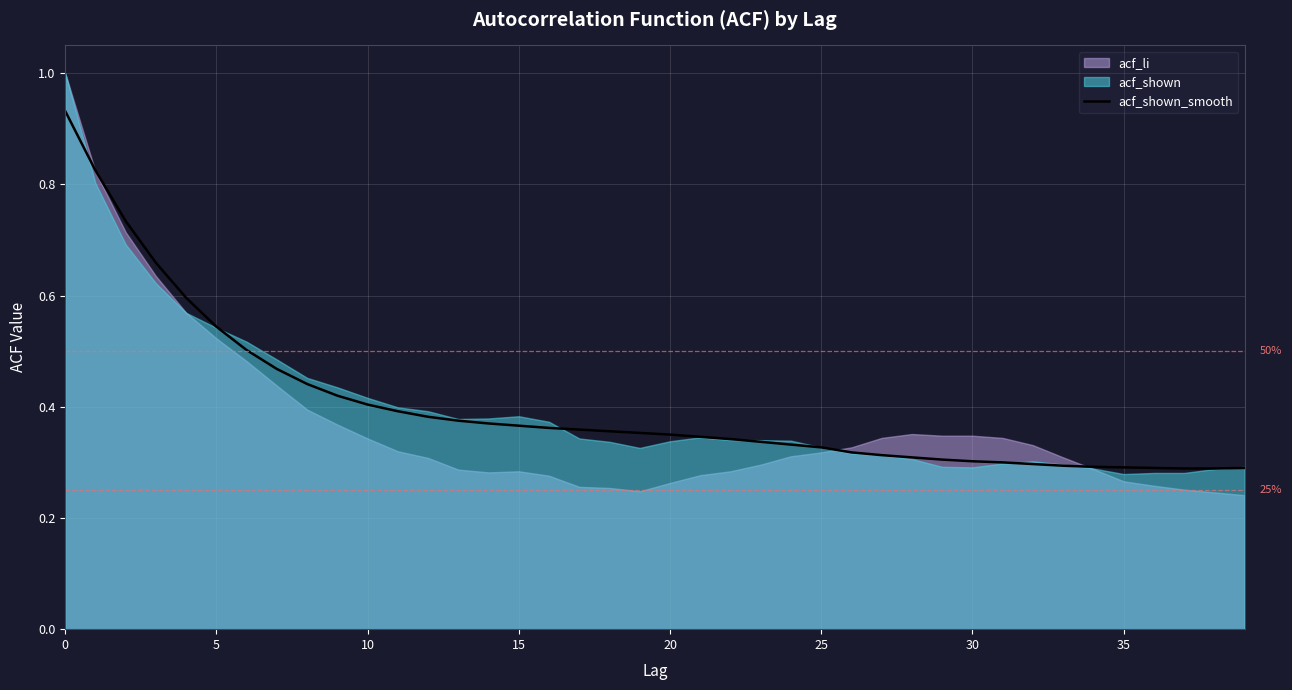

The acf_shown_smooth series shows 0.5 at 20. True or false?

False